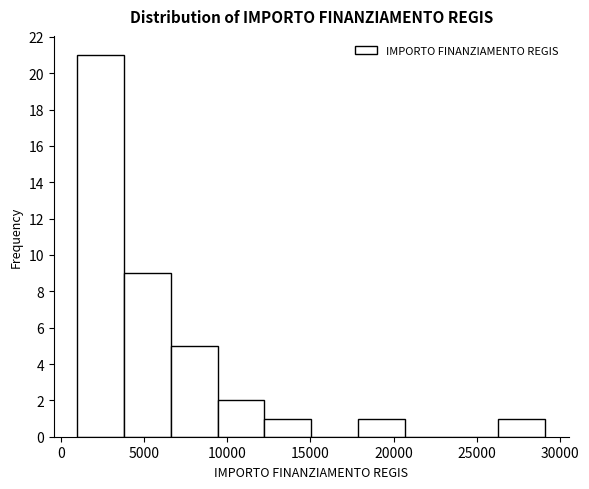

How tall is the bar that spans 18000 to 20500 on the x-axis? Neither the bar edges nor the heights are printed on the chart, so give them approximately, as read against the axes.

1